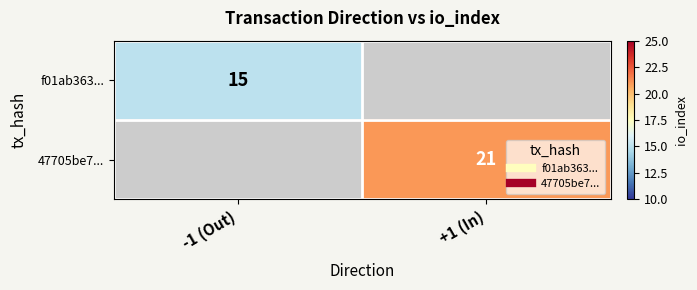

What is the highest value of the f01ab363... series?

15.0